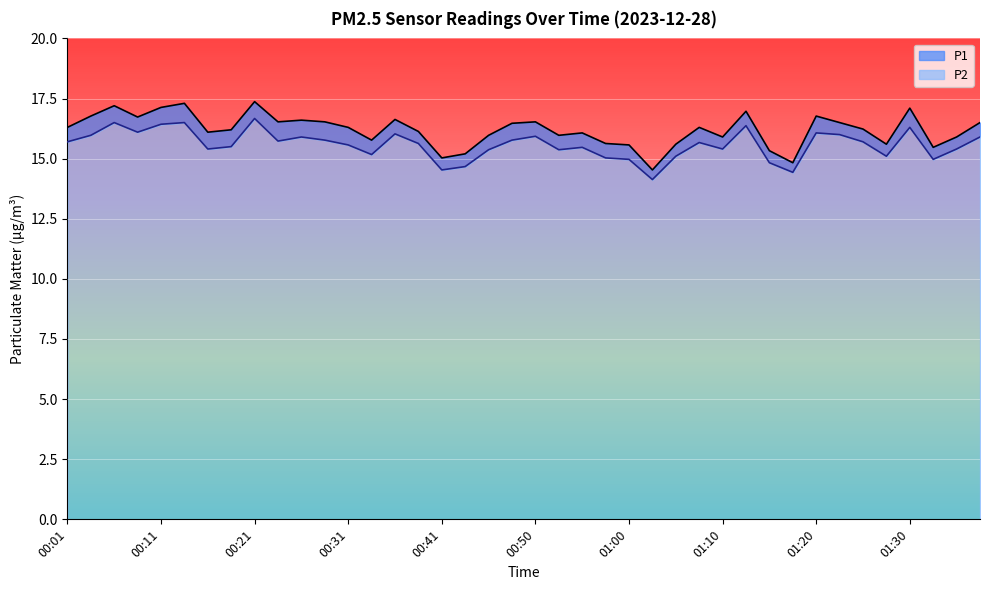

Which series has the largest range (max minus min)?

P1